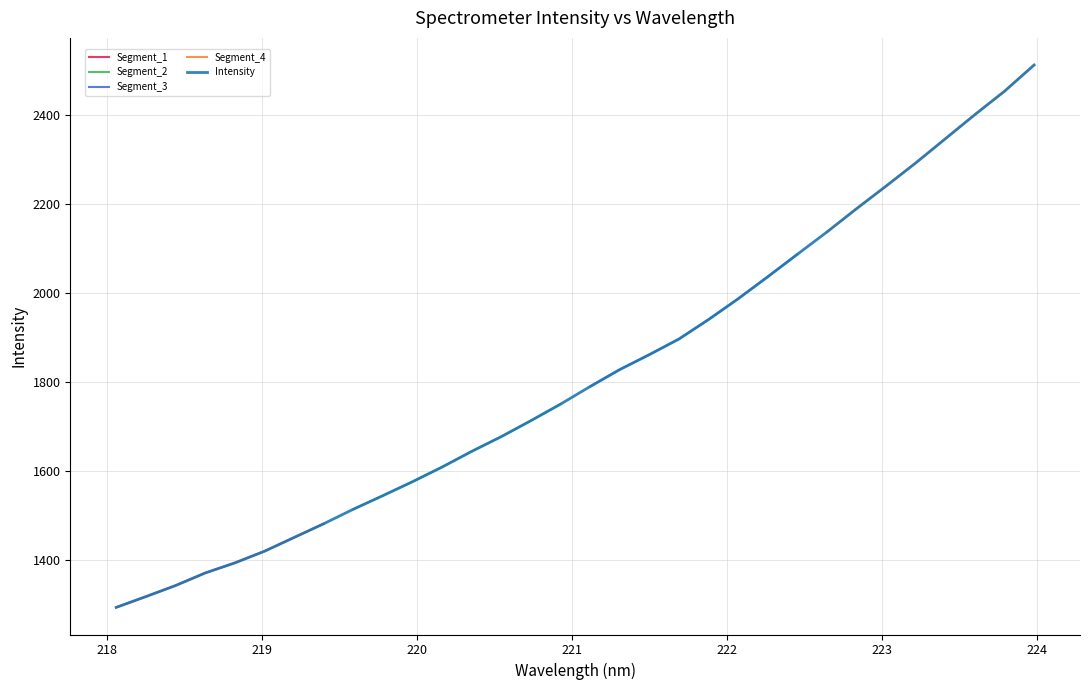

What is the difference between the maximum and second lowest values?

1194.0